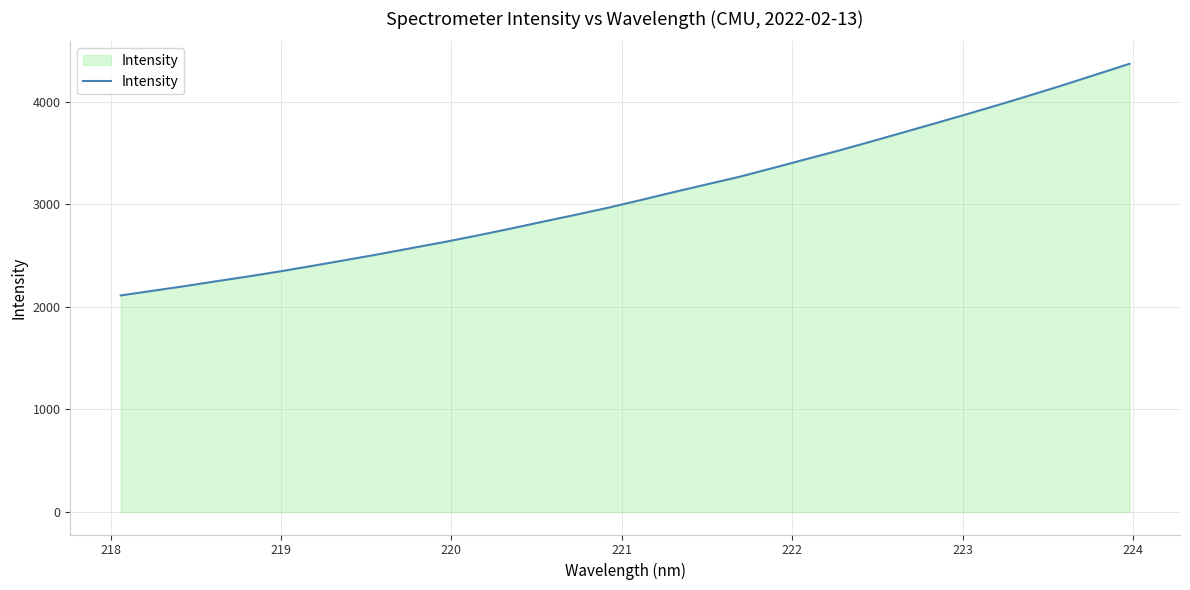

What is the greatest value displayed?

4367.9